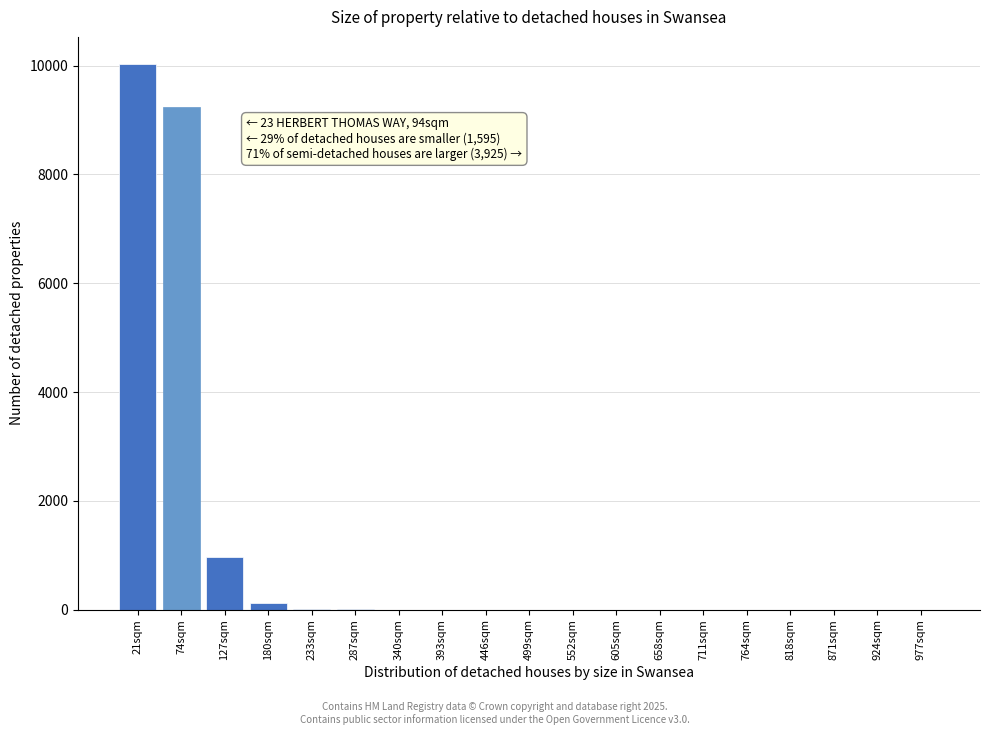

Which category has the highest value across all series?

21sqm